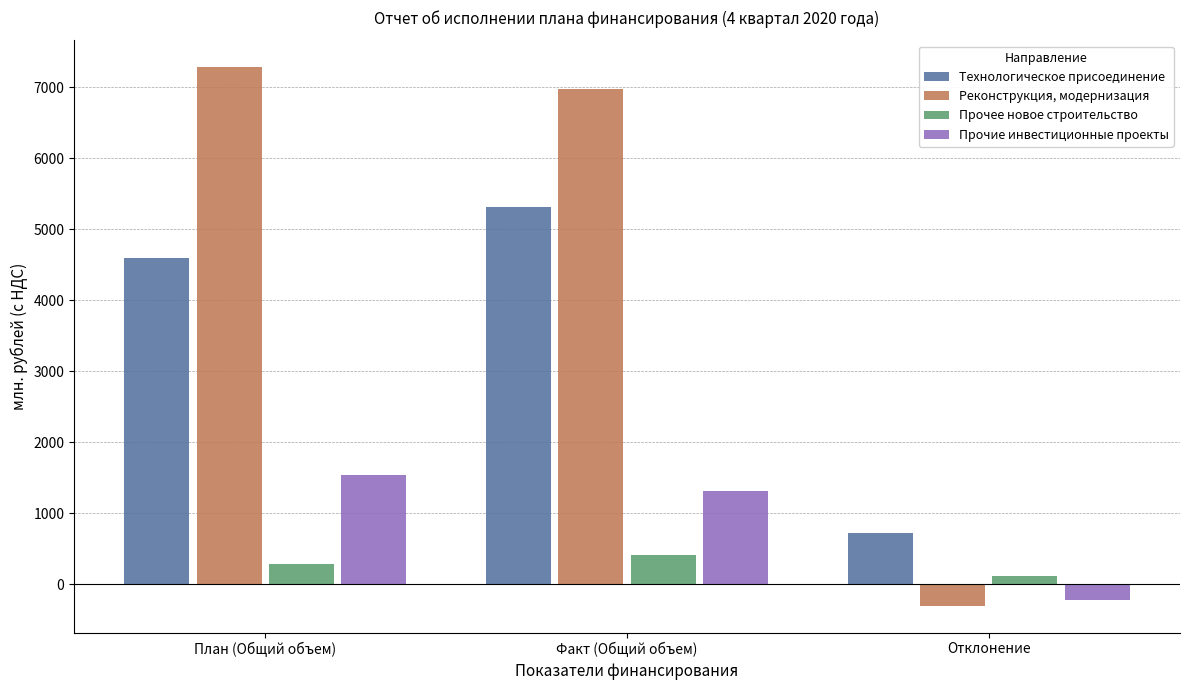

How many bars are there in each group?

4